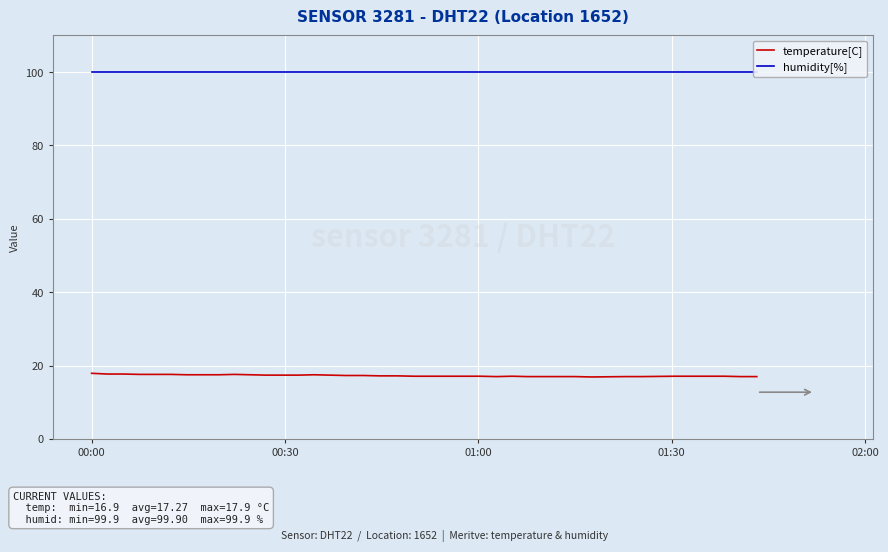

What is the sum of all temperature[C] values?

690.7